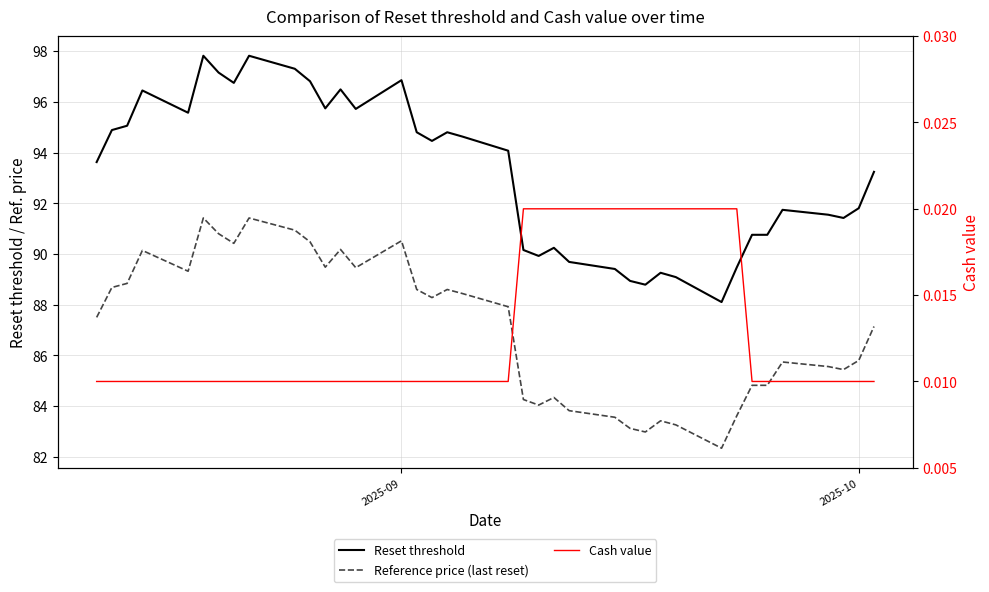

True or false: Cash value and Reset threshold cross at least once.

False